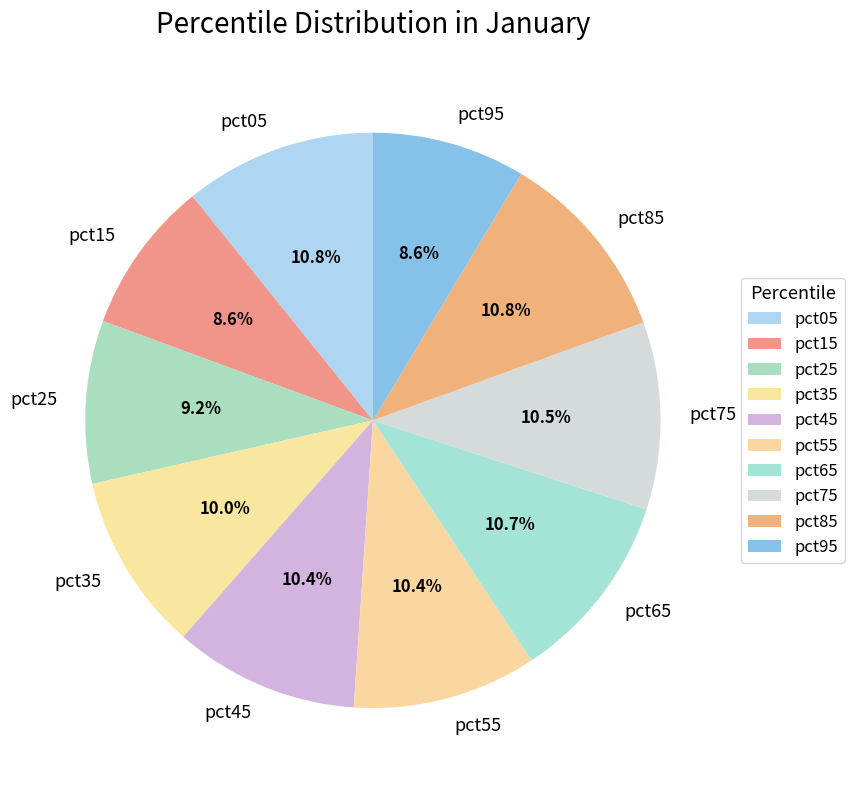

How many segments does this pie chart have?

10